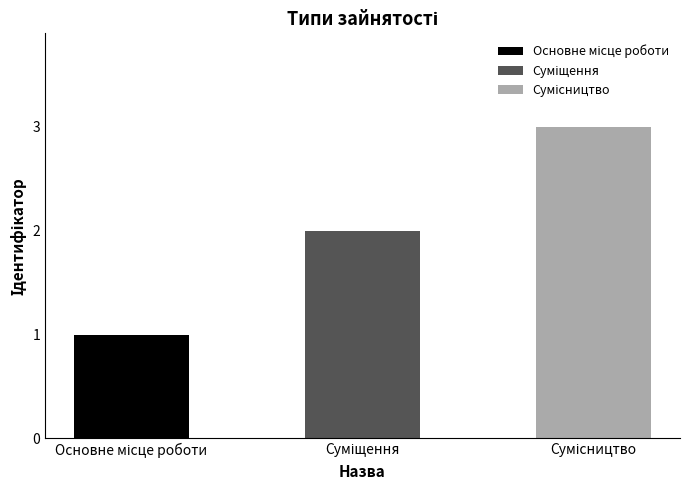

Are the bars horizontal?

No